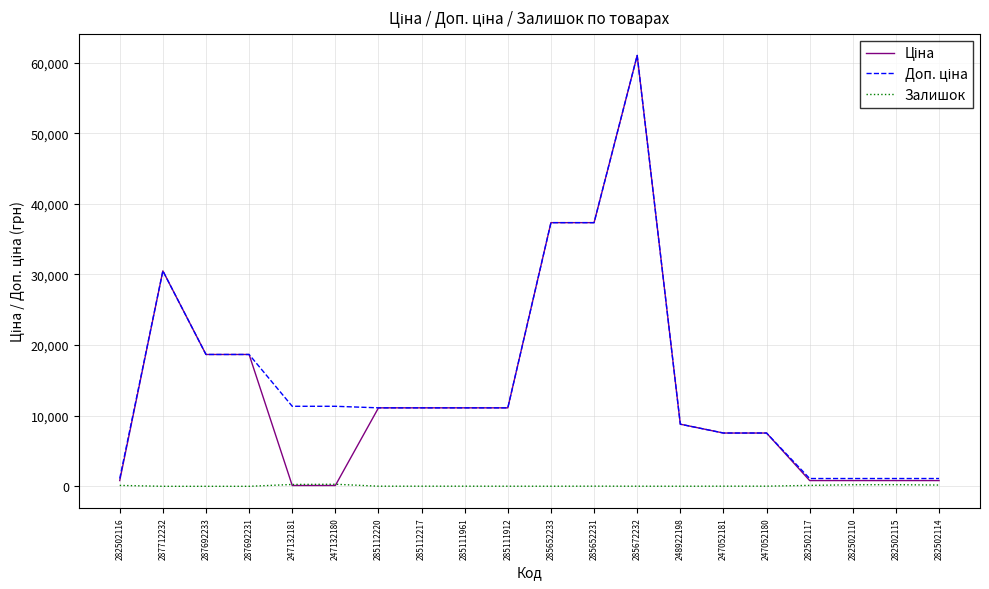

What is the total value across all series at 287692233?

37343.0